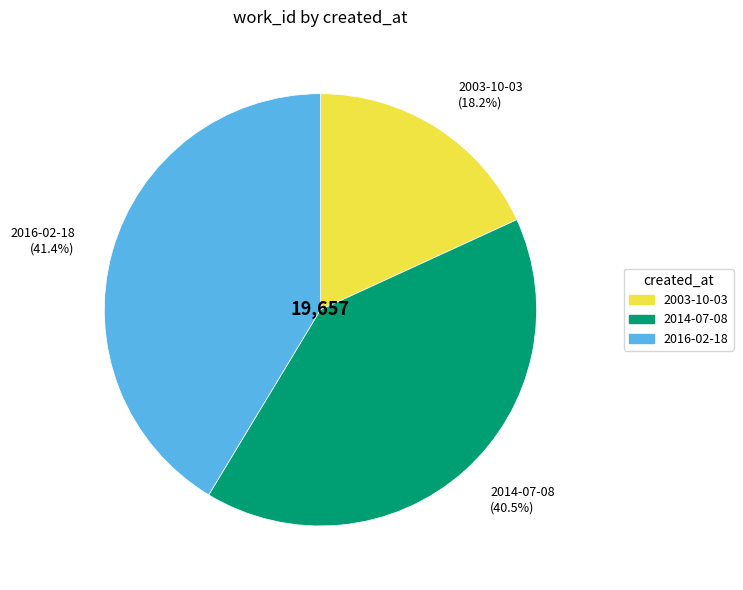

Rank the categories by value from highest to lowest.

2016-02-18, 2014-07-08, 2003-10-03